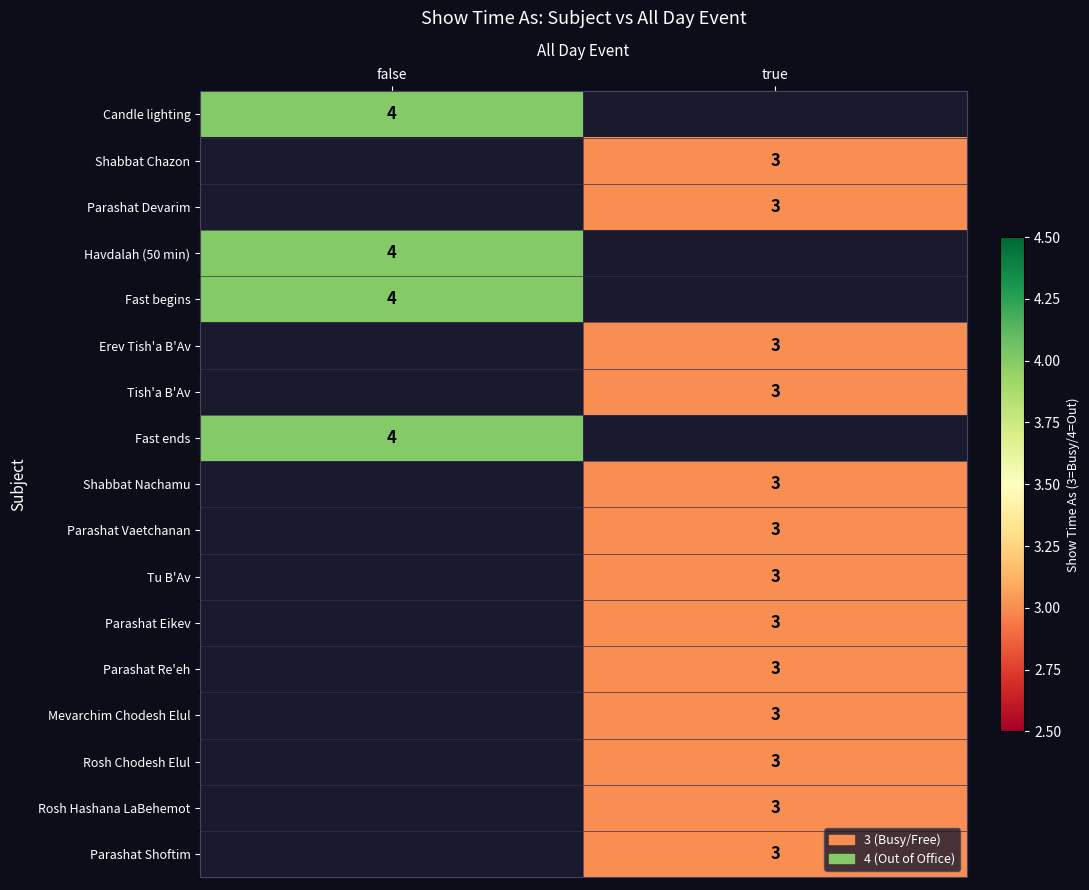

True or false: Tu B'Av has a value of 3 at true.

True